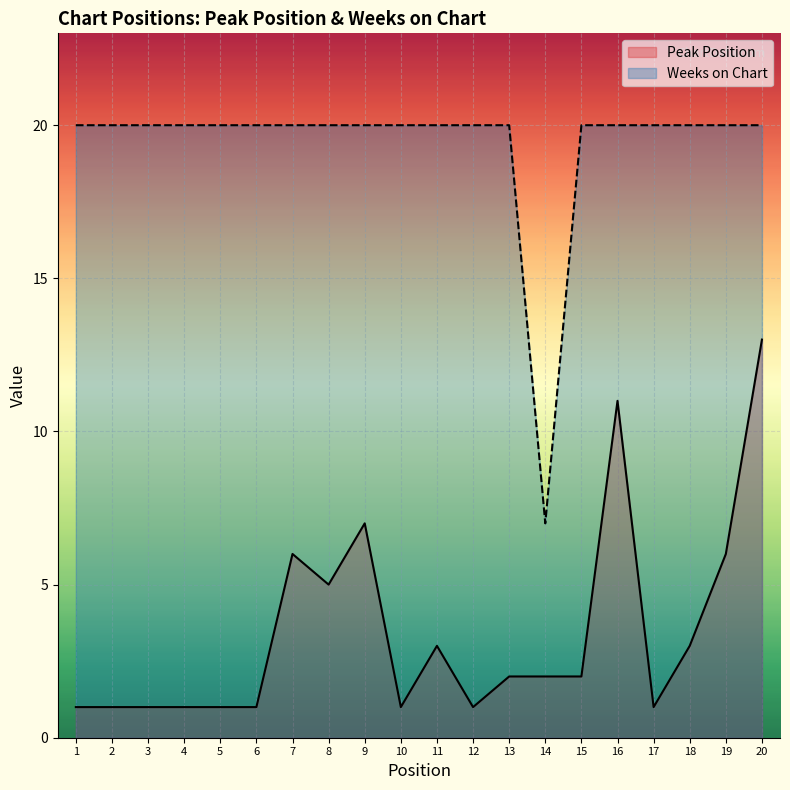

What is the value of the Peak Position point at the 11th from the left?

3